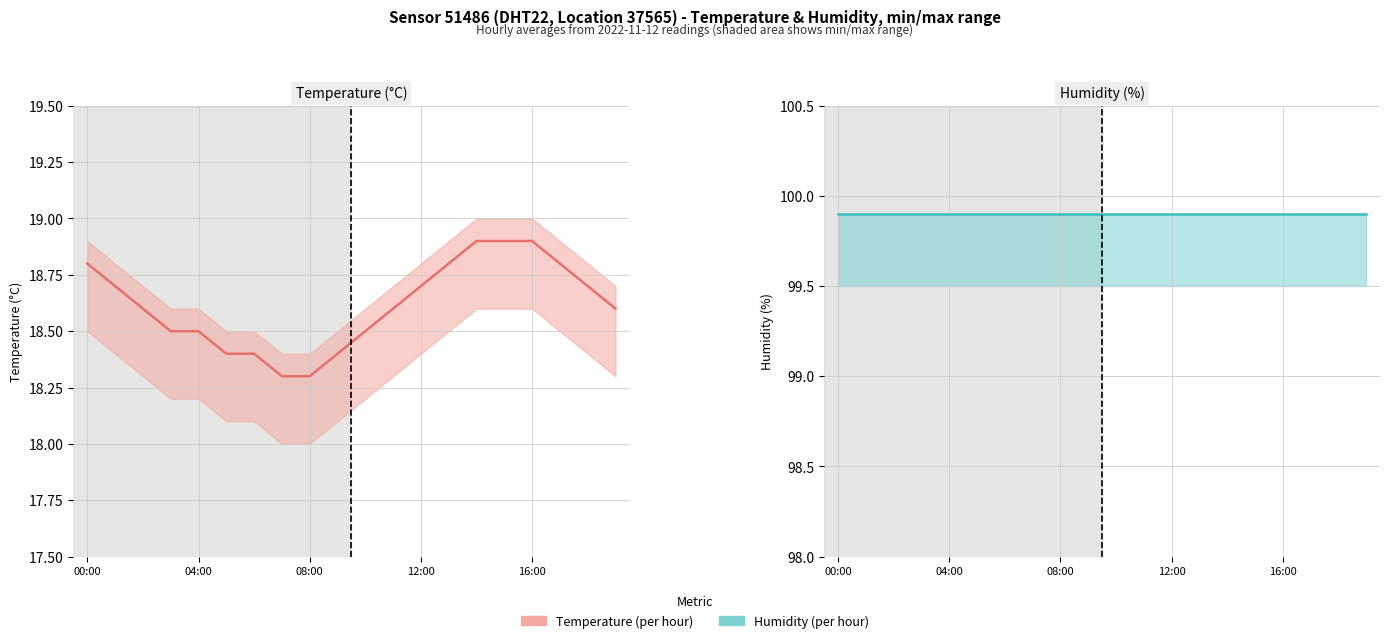

Is this an area chart (filled region under the line)?

No